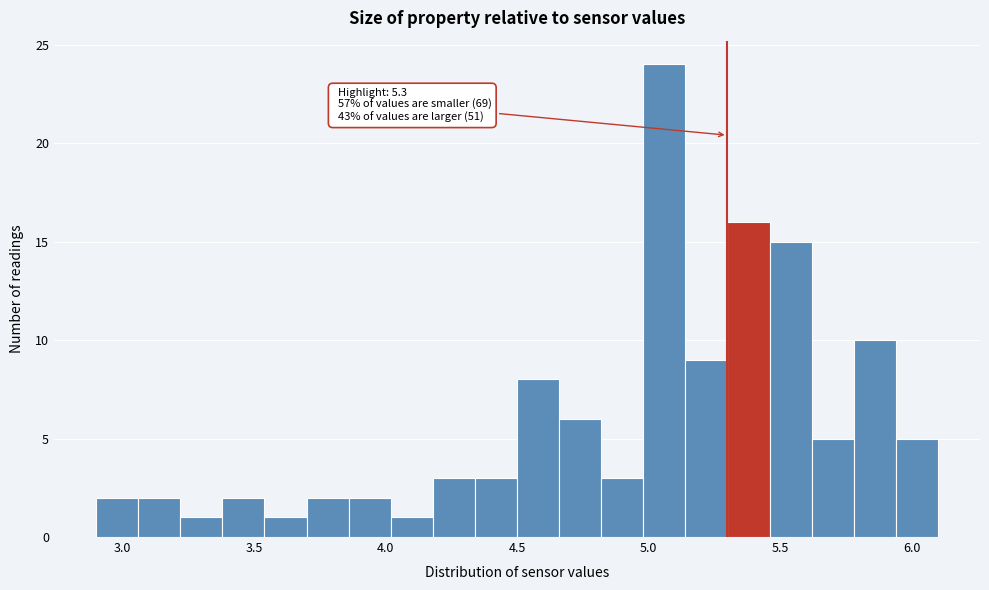

Read against the x-axis, roughly where is the centre of the tallest bar?

5.05